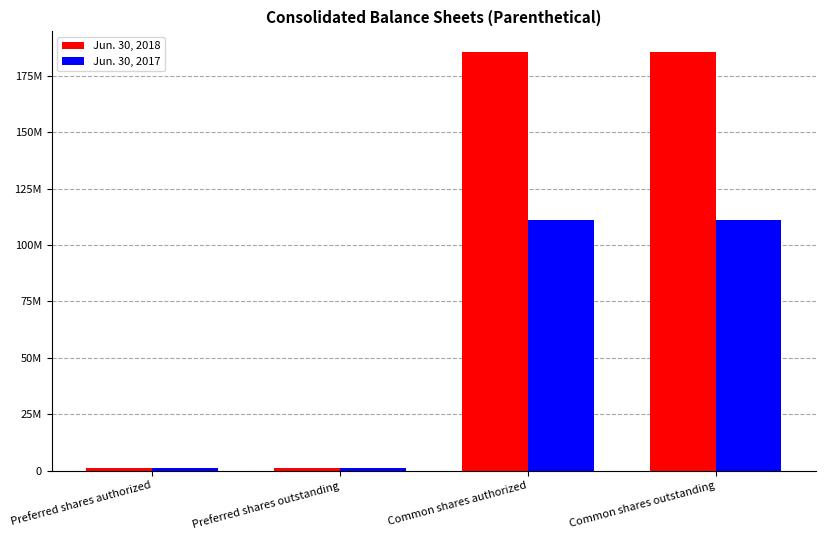

What is the label of the 3rd bar from the left?

Common shares authorized